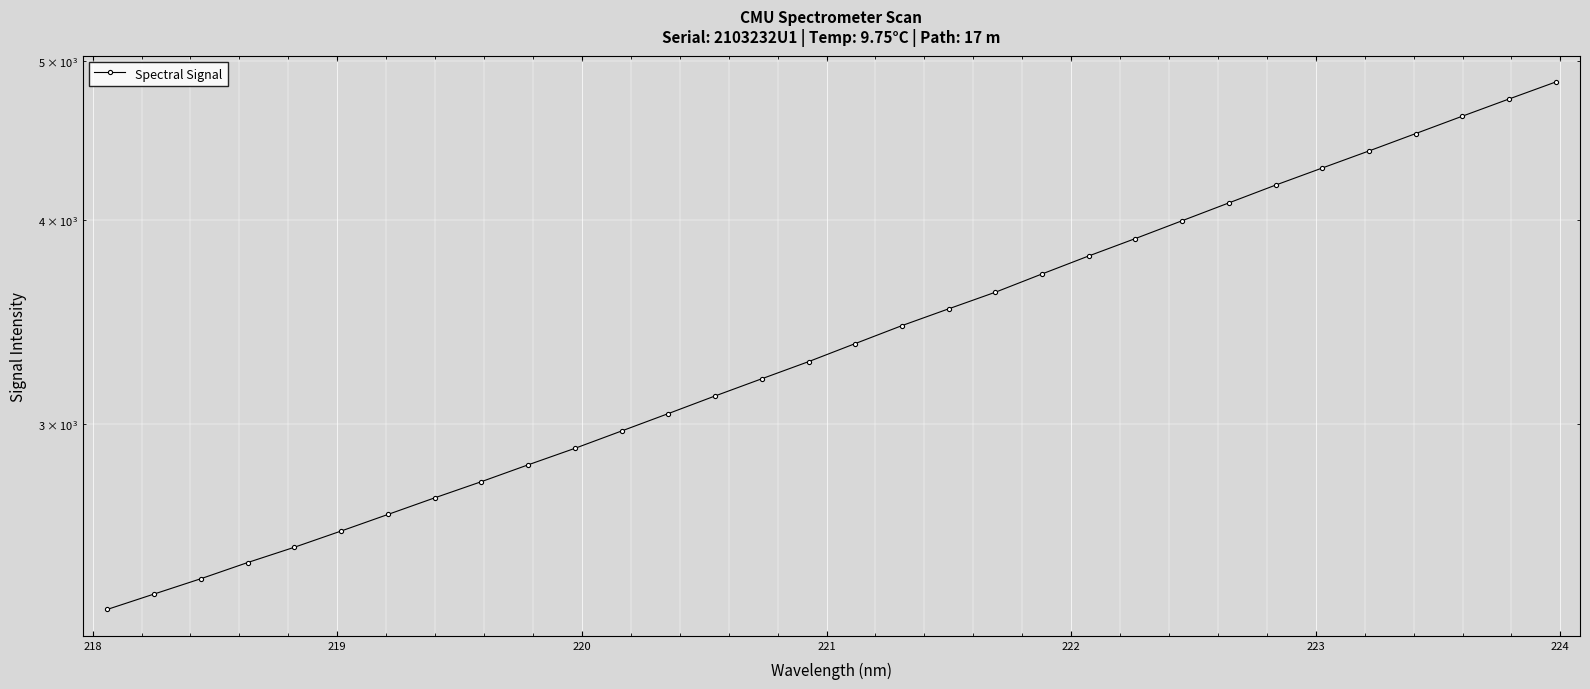

True or false: the data shows 3736.0 at 217.

False